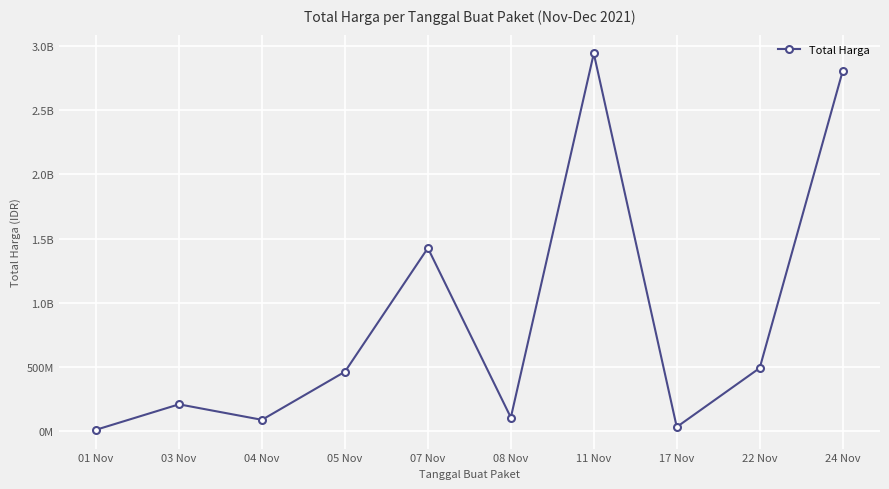

Is this an area chart (filled region under the line)?

No